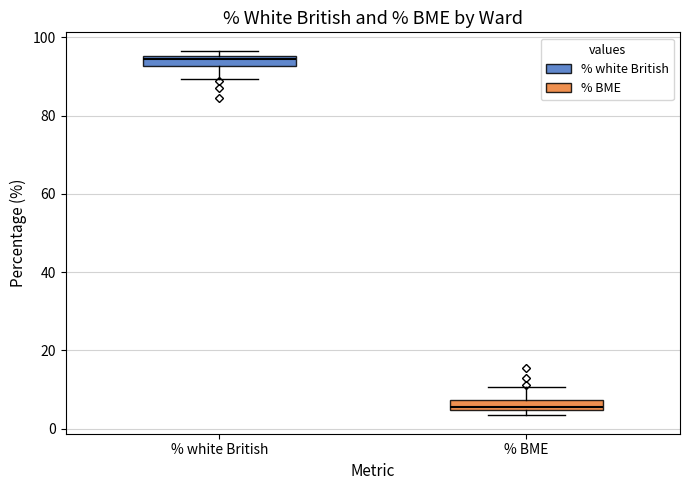

Which box's median line is the lowest?

% BME